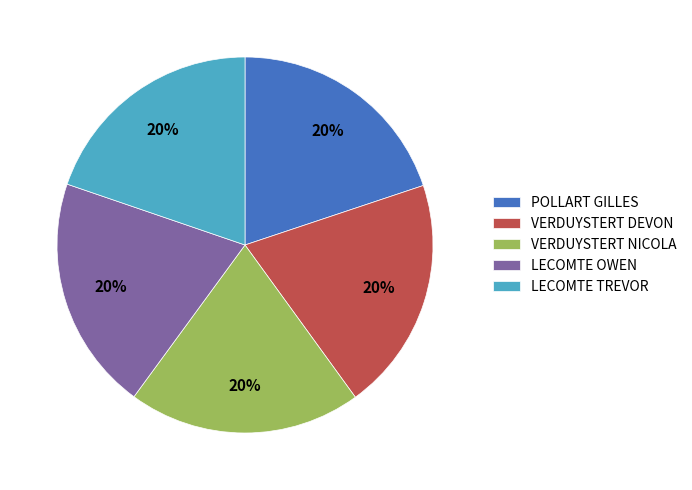

Combined, do VERDUYSTERT NICOLA and VERDUYSTERT DEVON account for over 50%?

No